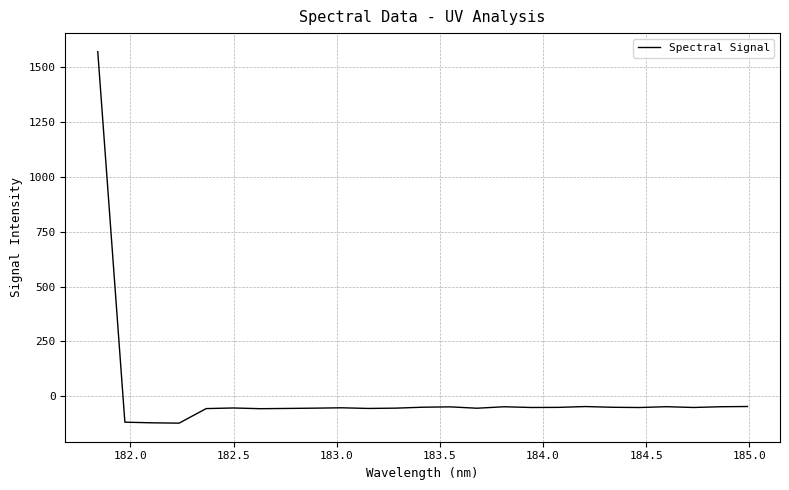

What is the smallest value displayed?

-122.9